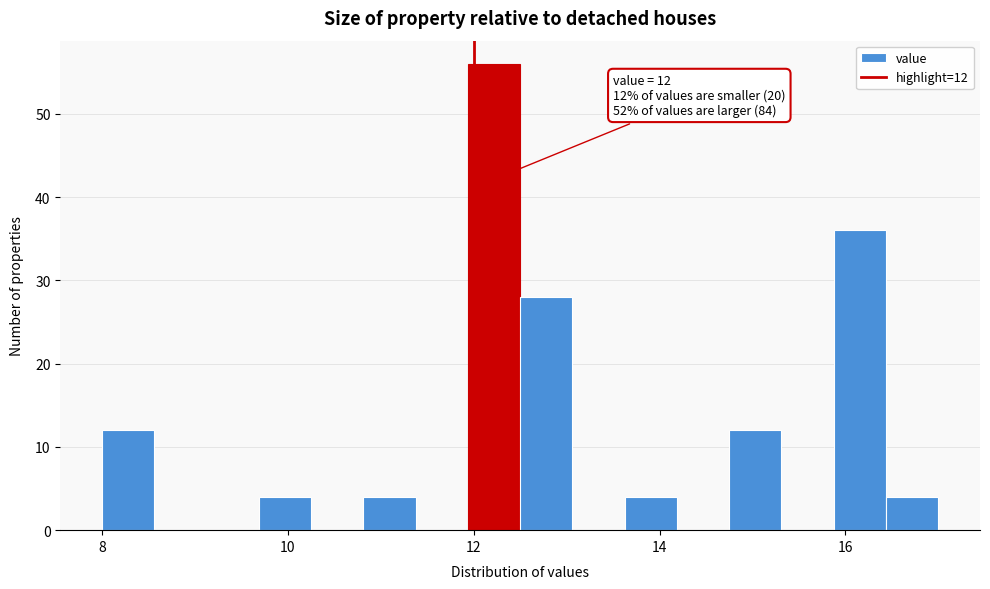

Around what value on the x-axis is the tallest bar? Give the approximate position of its centre, as read against the axis.

12.2